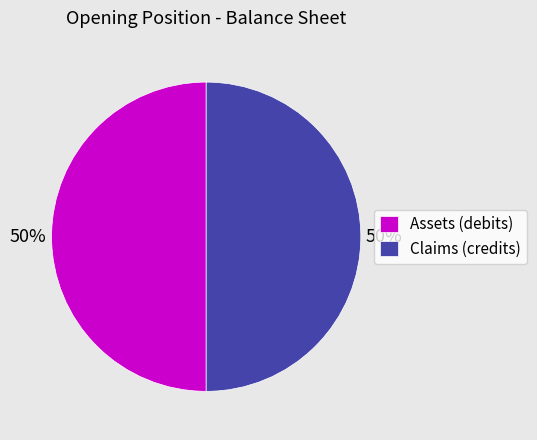

The Claims (credits) slice represents 63% of the pie. True or false?

False